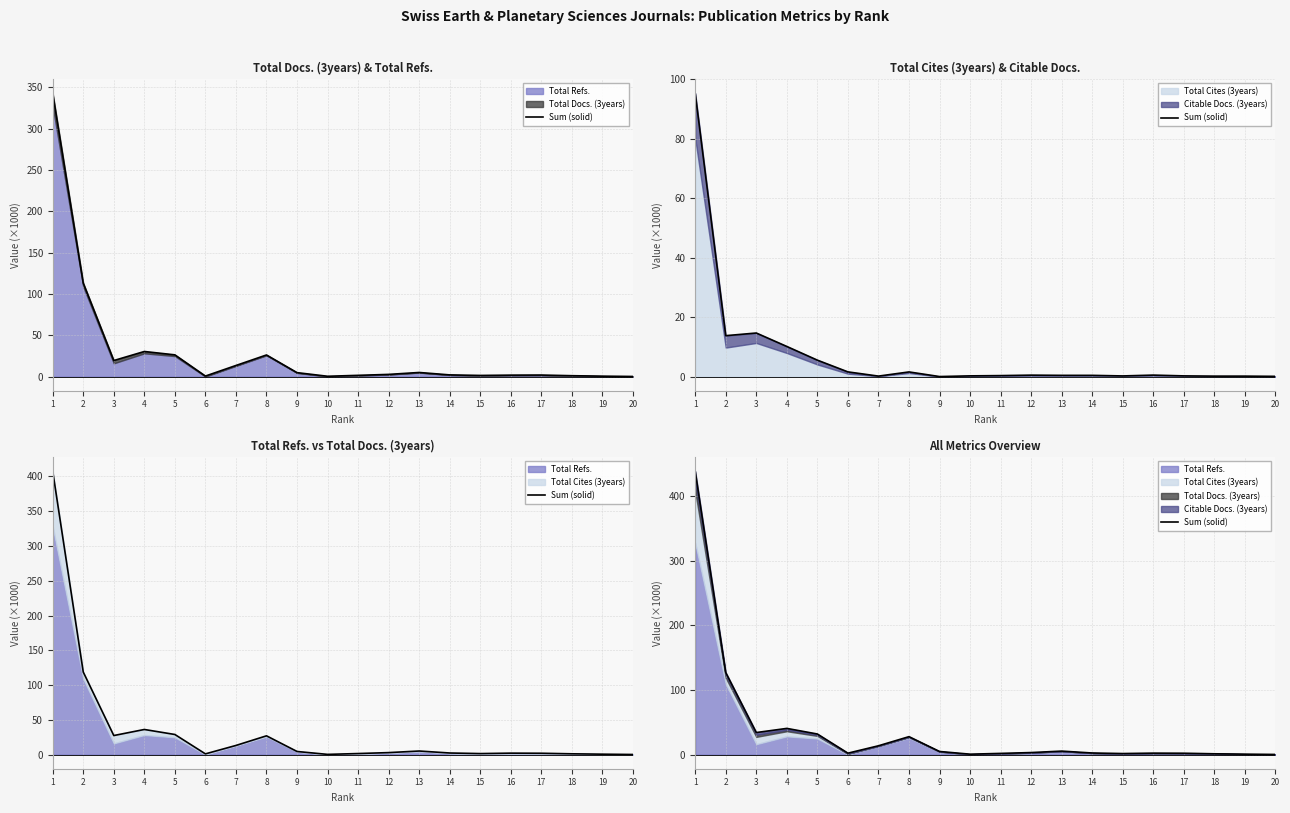

What is the maximum value shown in the chart?

438.3